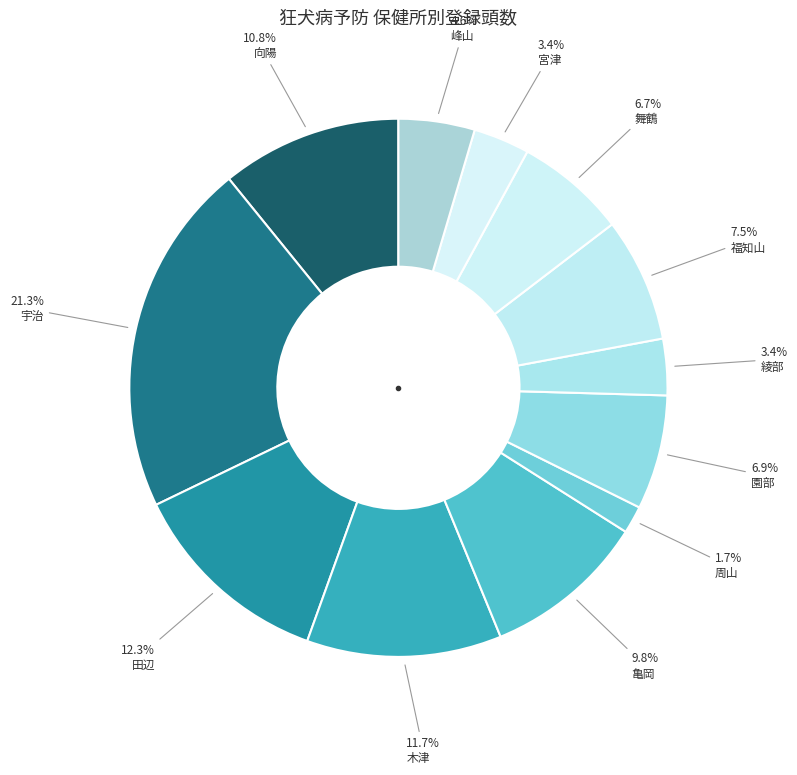

To the nearest percent, what percentage of the pie is 福知山?

7%